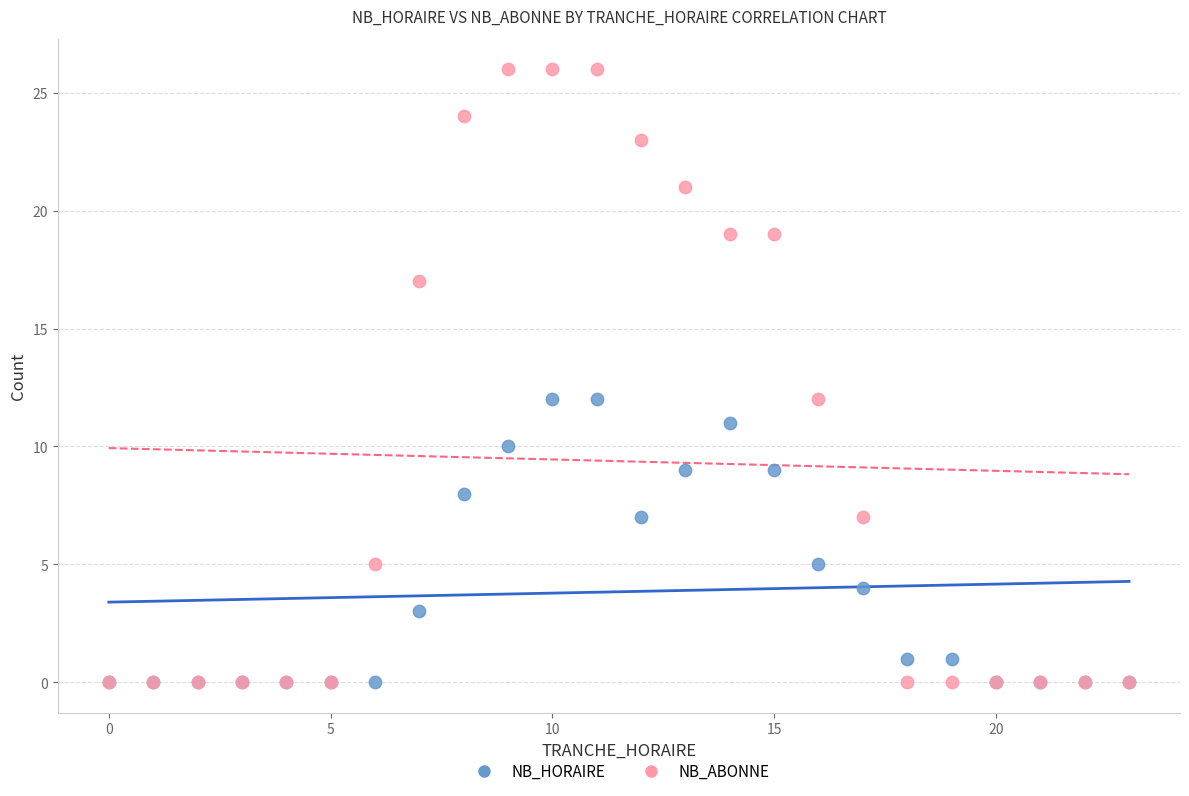

What are all the series names shown in the legend?

NB_HORAIRE, NB_ABONNE